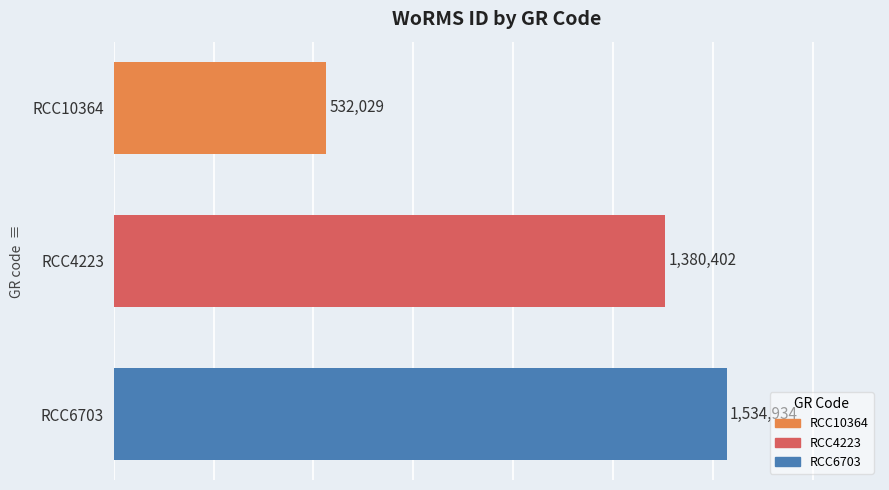

At which category does the chart reach its peak across all series?

RCC6703